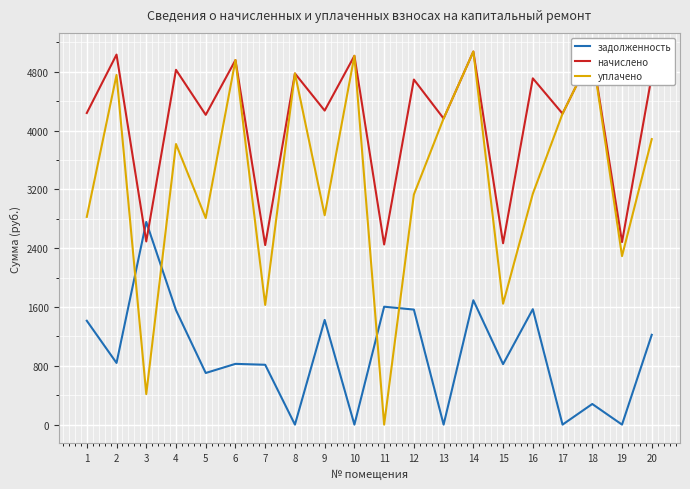

Rank the series at 11 from lowest to highest value.

уплачено, задолженность, начислено